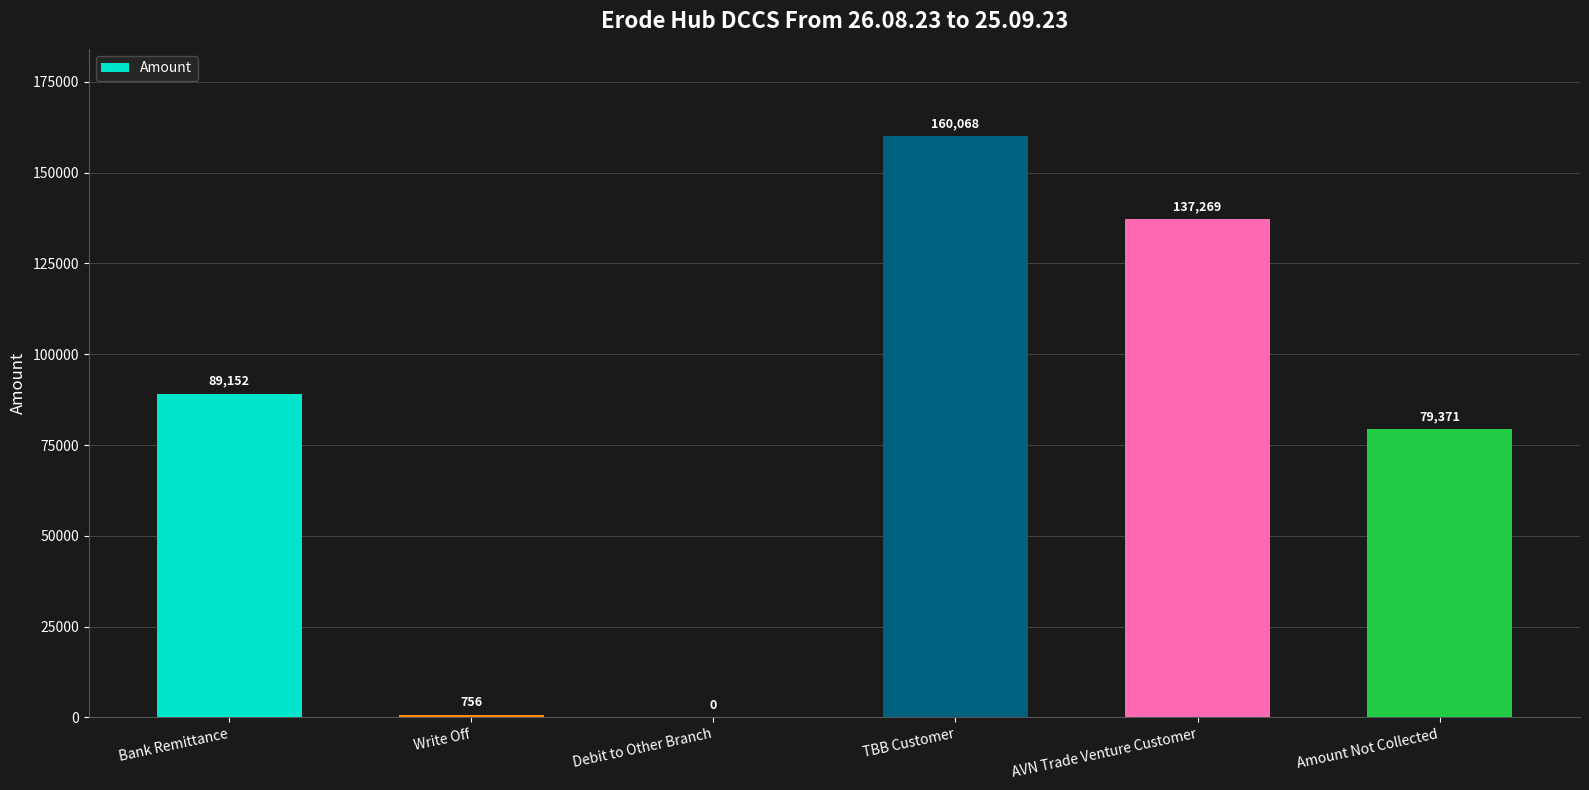

Are the bars grouped side by side (vs. stacked)?

No